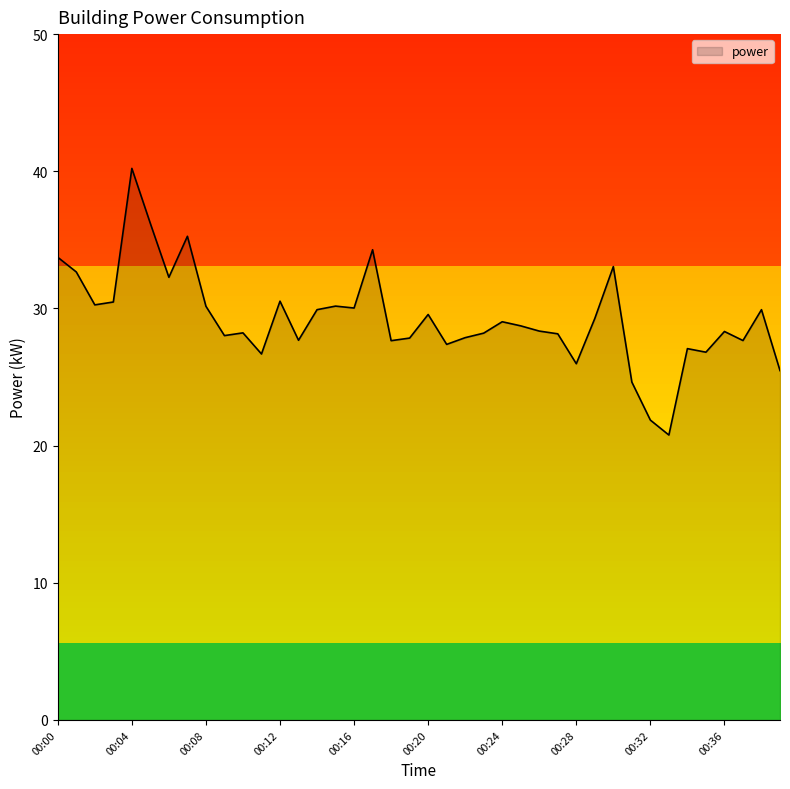

What is the smallest value displayed?

20.8